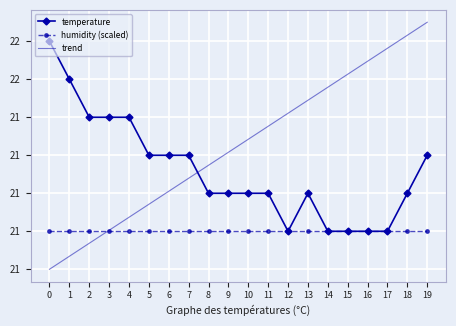

What is the value of the trend point at the 18th from the left?

21.6